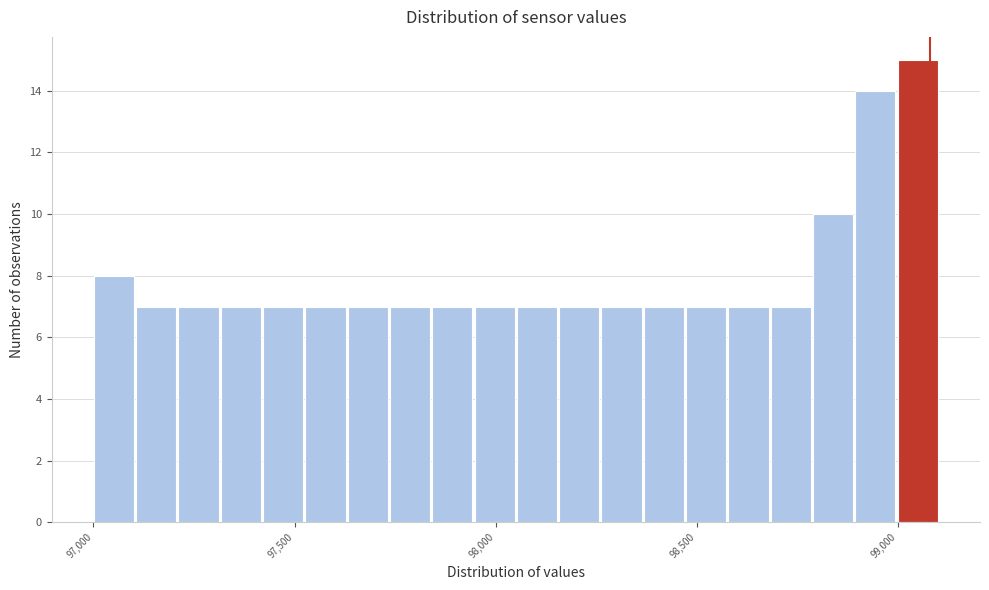

Read against the x-axis, roughly where is the centre of the tallest bar?

99050